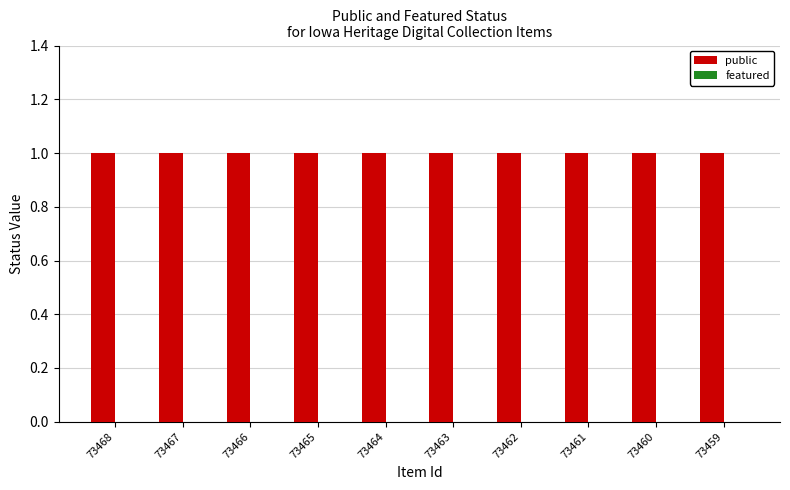

True or false: public has a value of 1 at 73466.

True